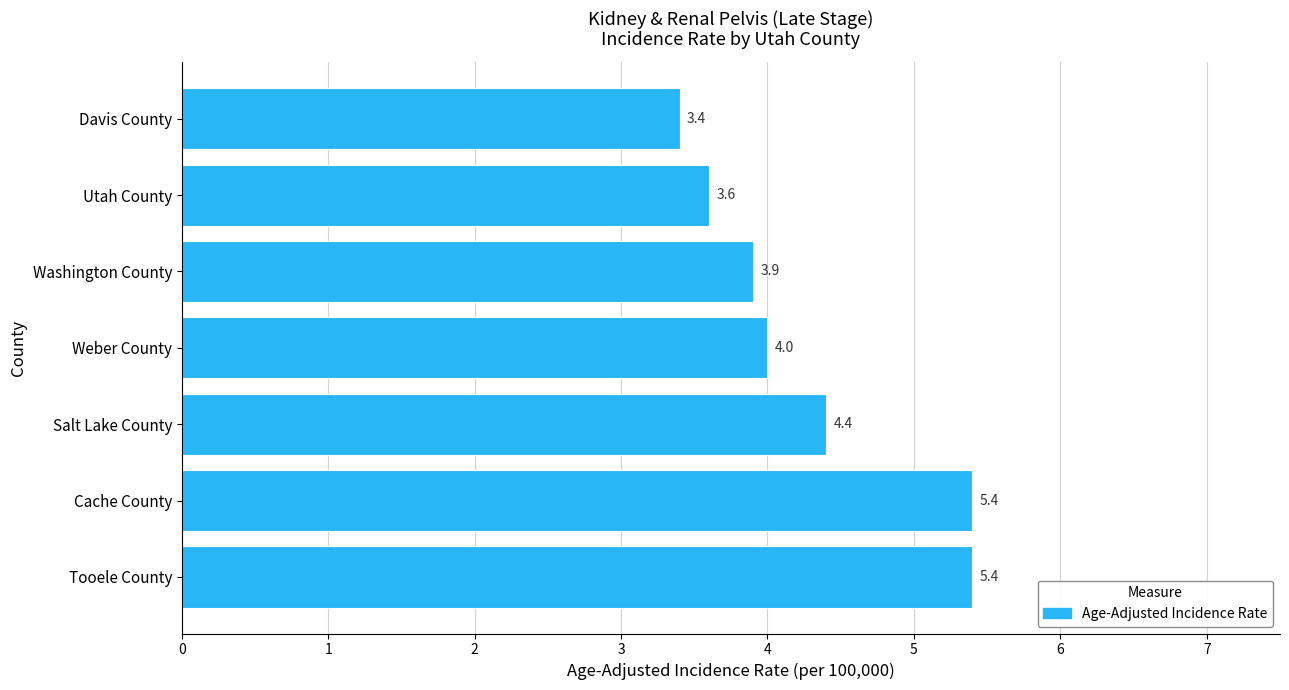

Reading top to bottom, transcribe all the data shown in this chart.

Davis County=3.4	Utah County=3.6	Washington County=3.9	Weber County=4.0	Salt Lake County=4.4	Cache County=5.4	Tooele County=5.4